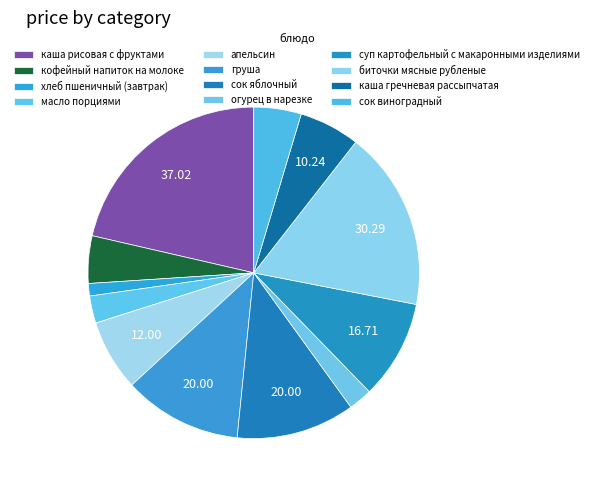

To the nearest percent, what is the difference between the largest and smallest slice percentages?

20%